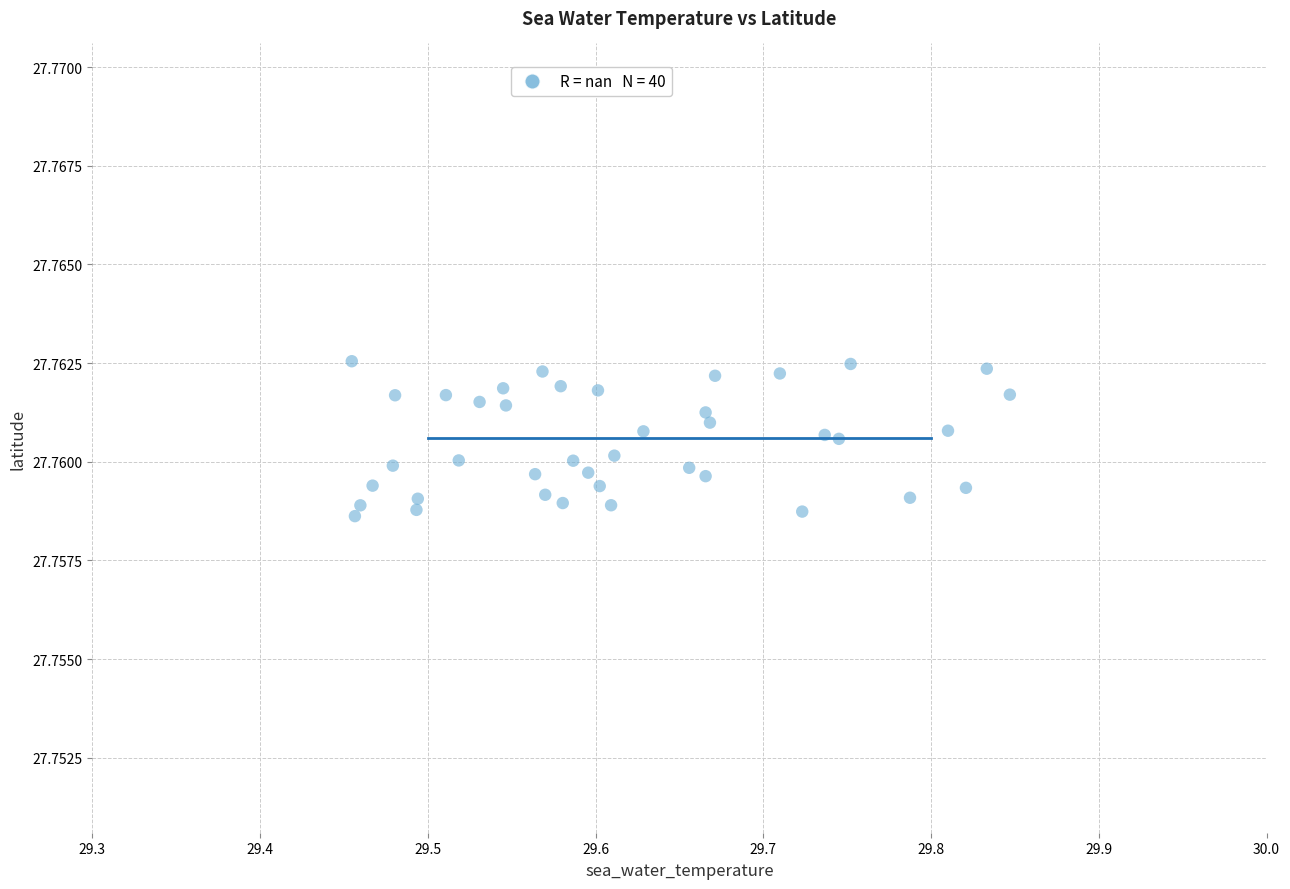

What is the range of X values (max minus min)?

0.4